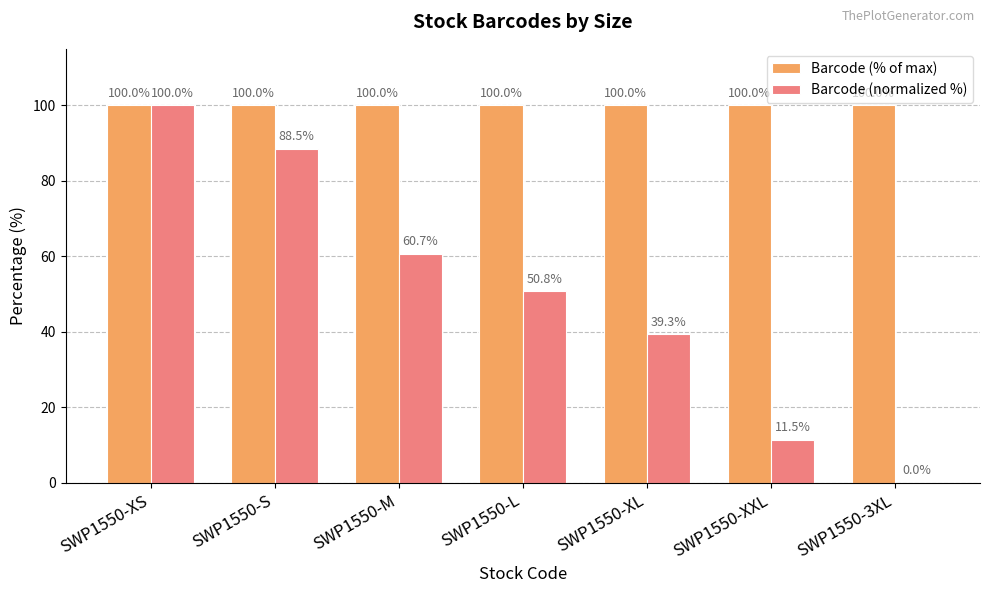

Are the bars horizontal?

No